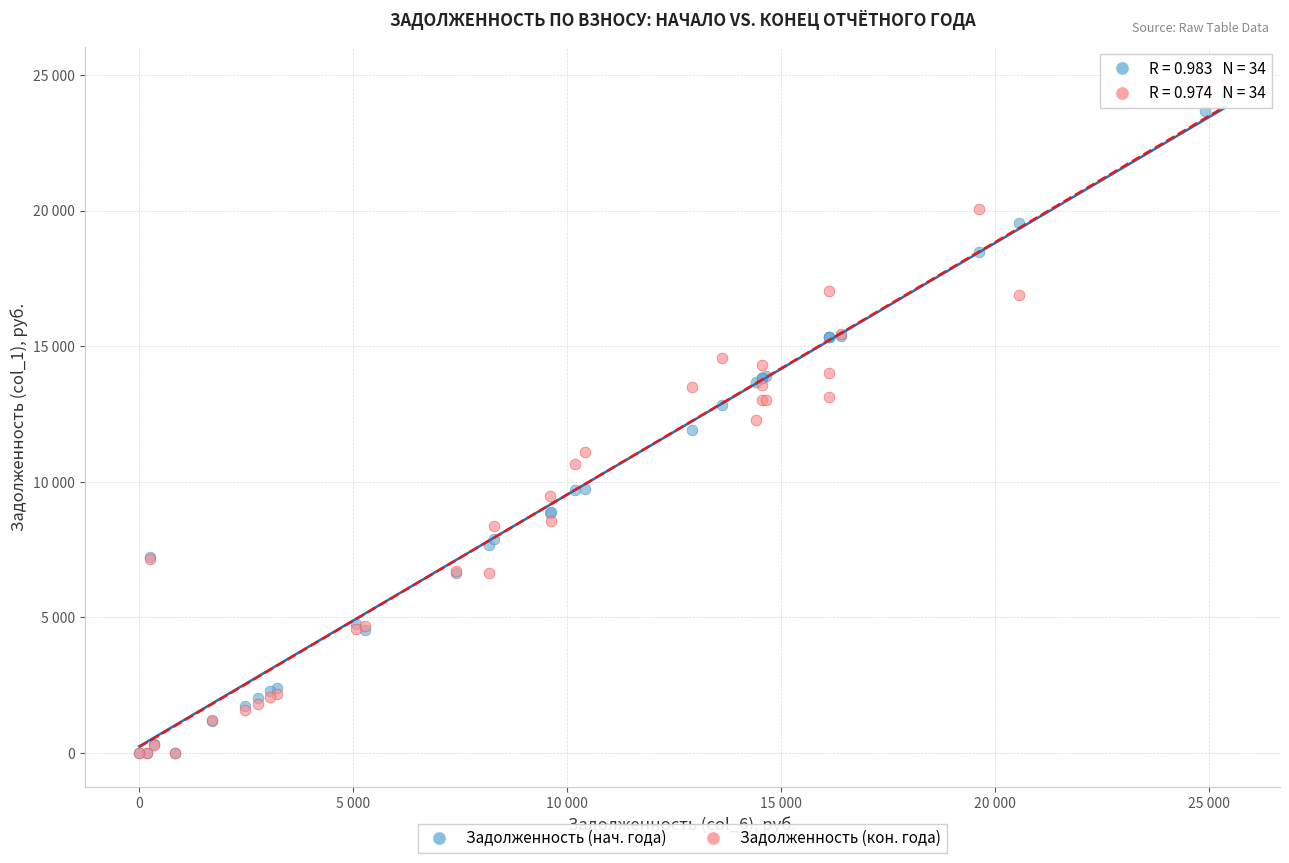

What are all the series names shown in the legend?

Задолженность (нач. года), Задолженность (кон. года)